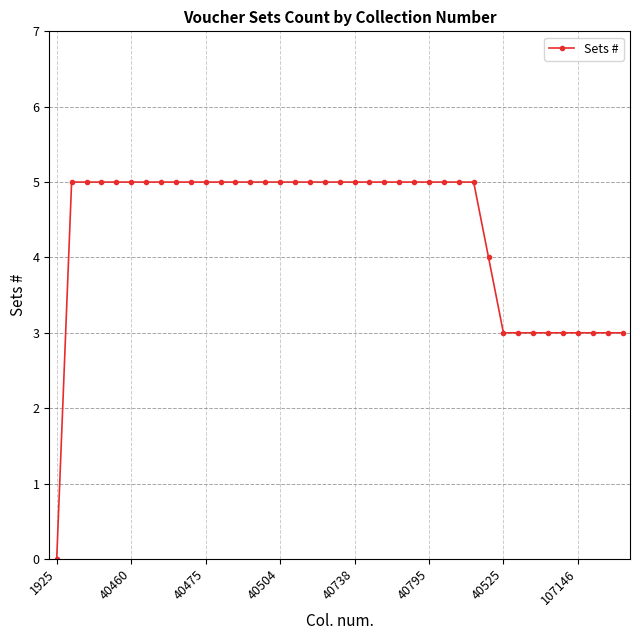

What is the value of the 18th point from the left?

5